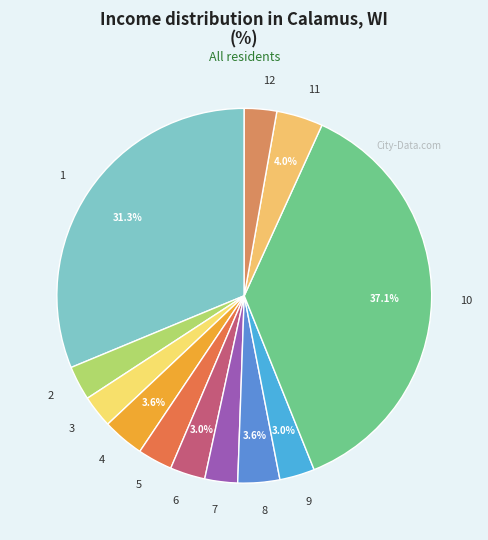

Does any single category account for the majority?

No